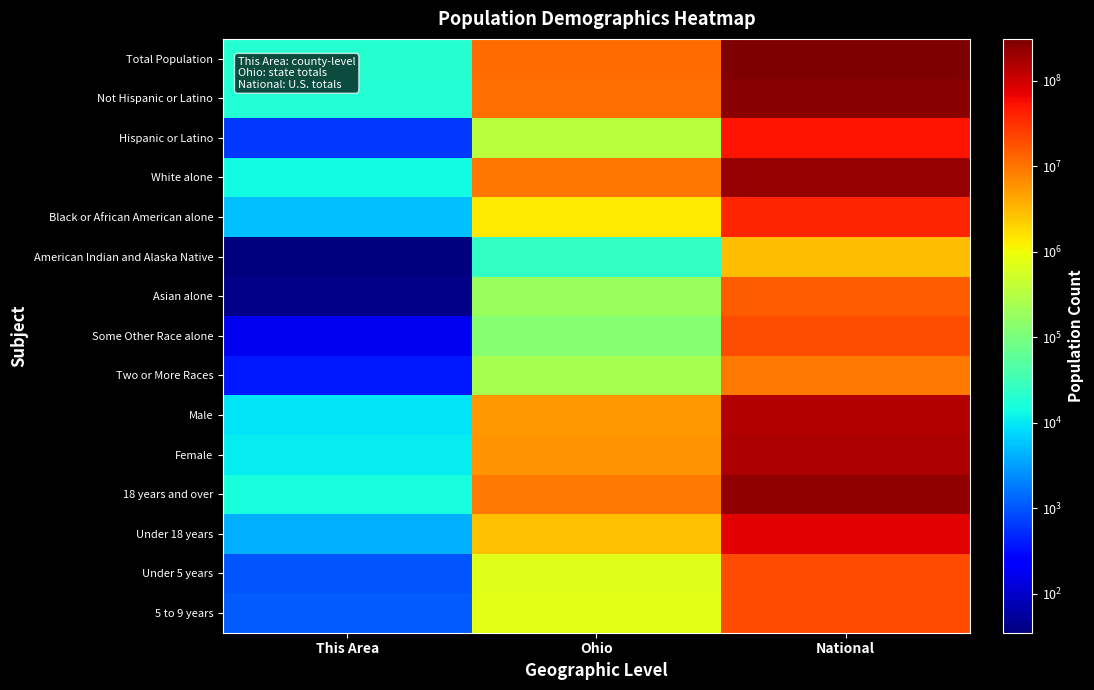

Which series has the largest range (max minus min)?

Total Population